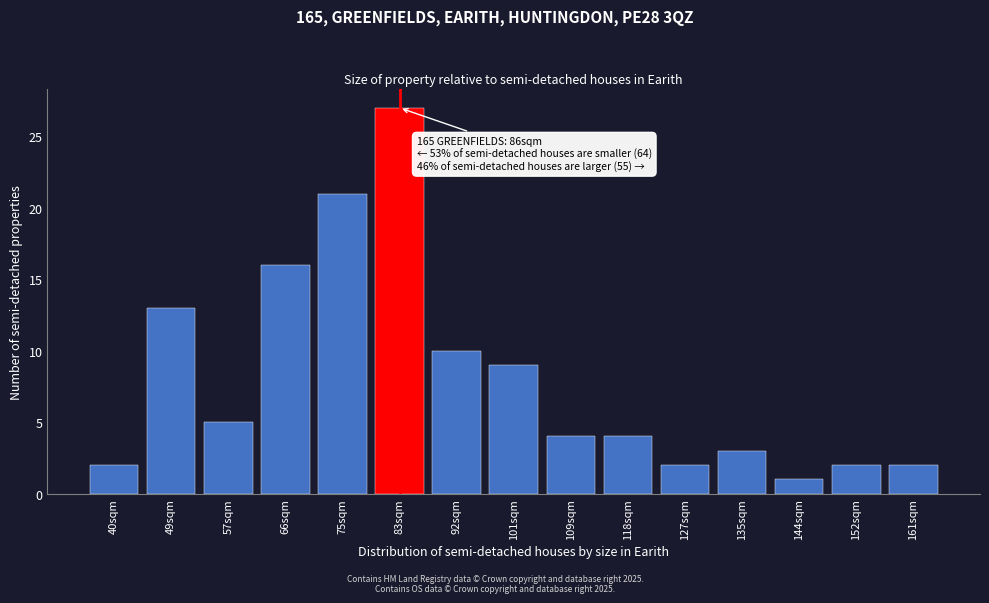

Reading left to right, list all the values displayed in this chart.

2	13	5	16	21	27	10	9	4	4	2	3	1	2	2